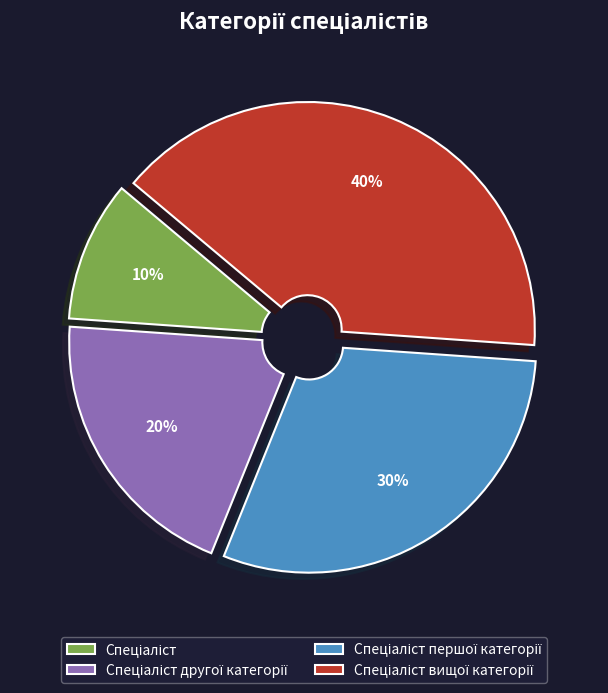

Is there a majority slice in this chart?

No